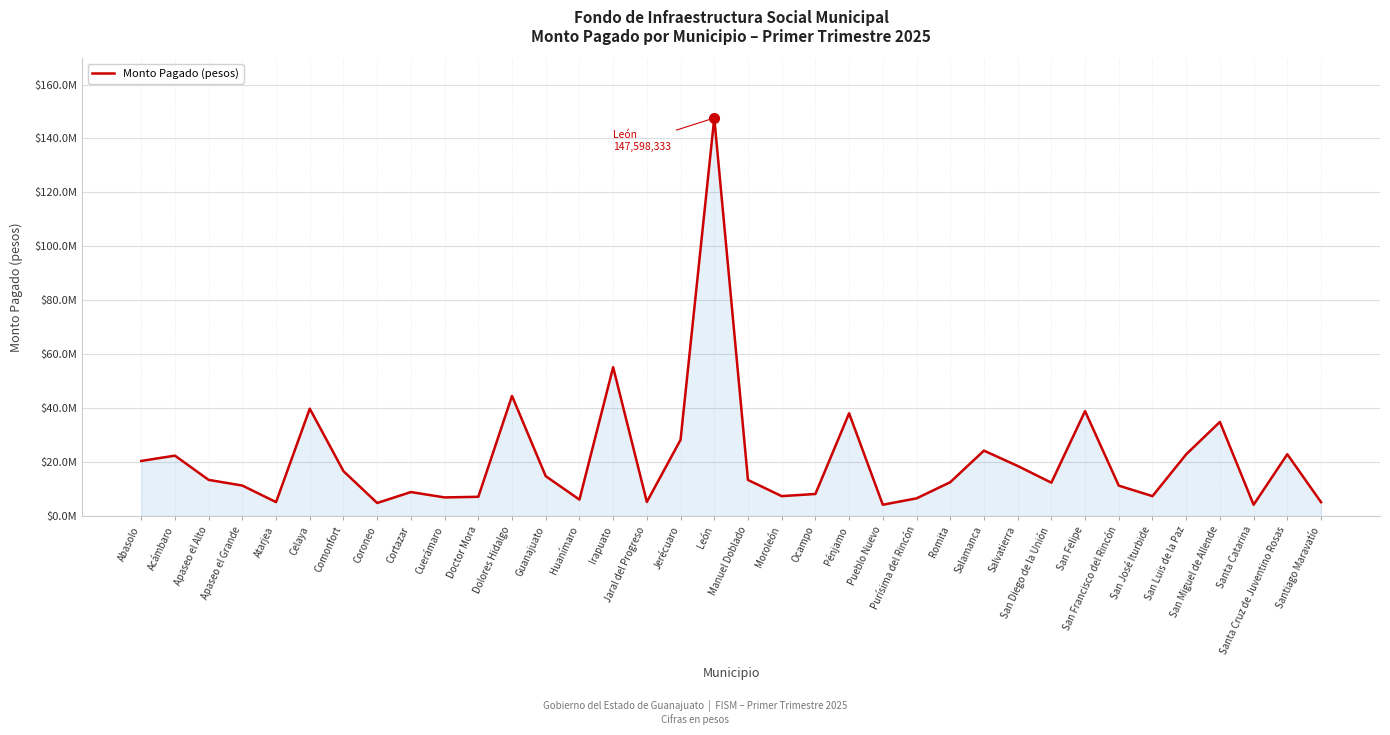

Does the chart have visible grid lines?

Yes